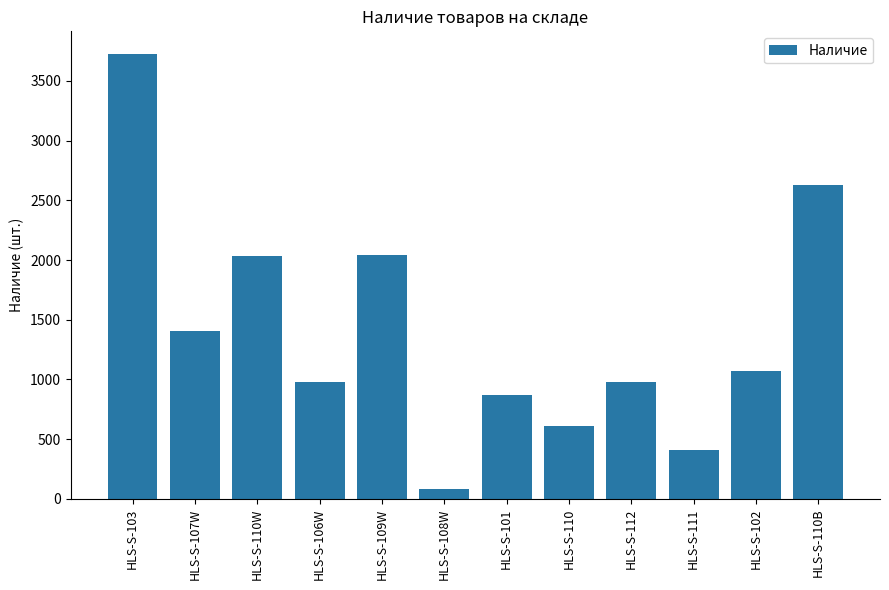

What is the change in value from HLS-S-106W to HLS-S-108W?

-899